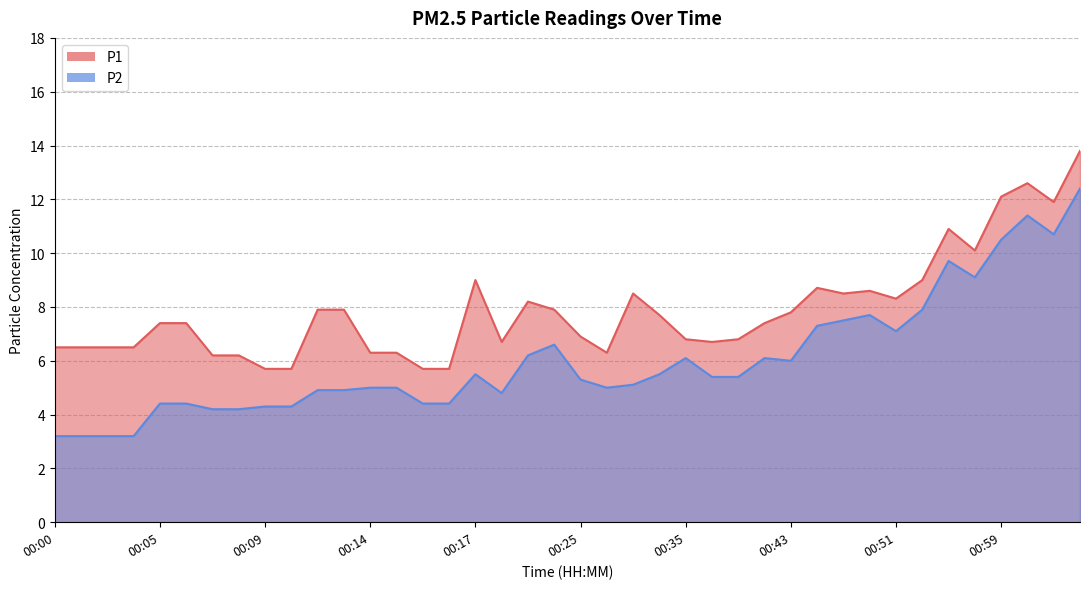

True or false: P2 and P1 cross at least once.

False